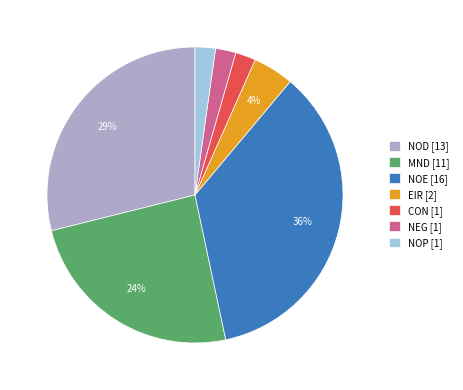

Is there any slice that represents more than half of the pie?

No